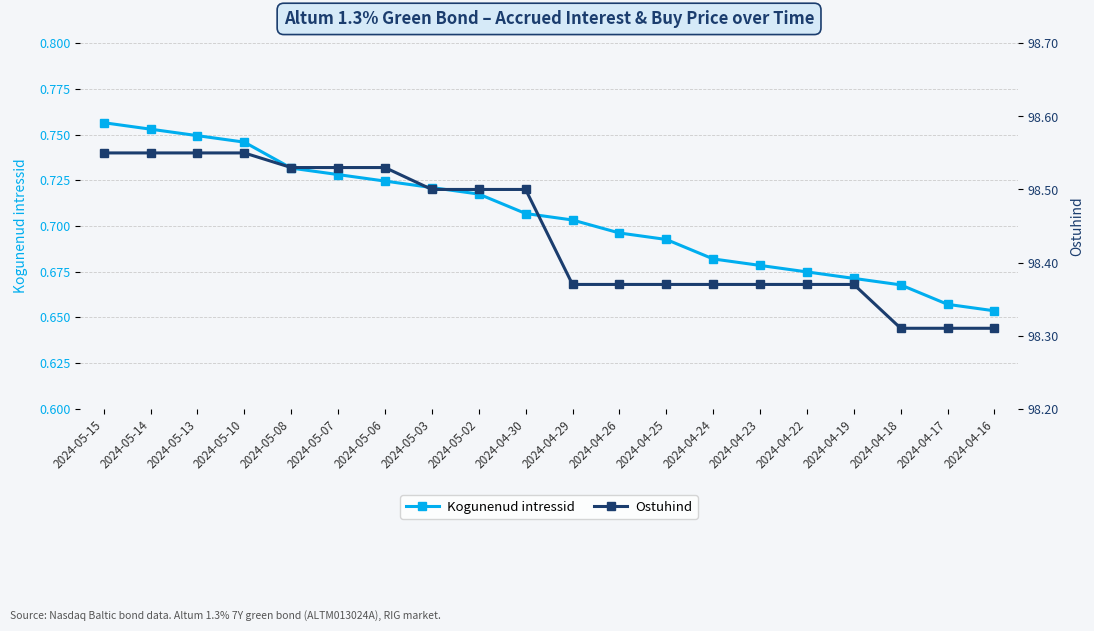

What are all the series names shown in the legend?

Kogunenud intressid, Ostuhind